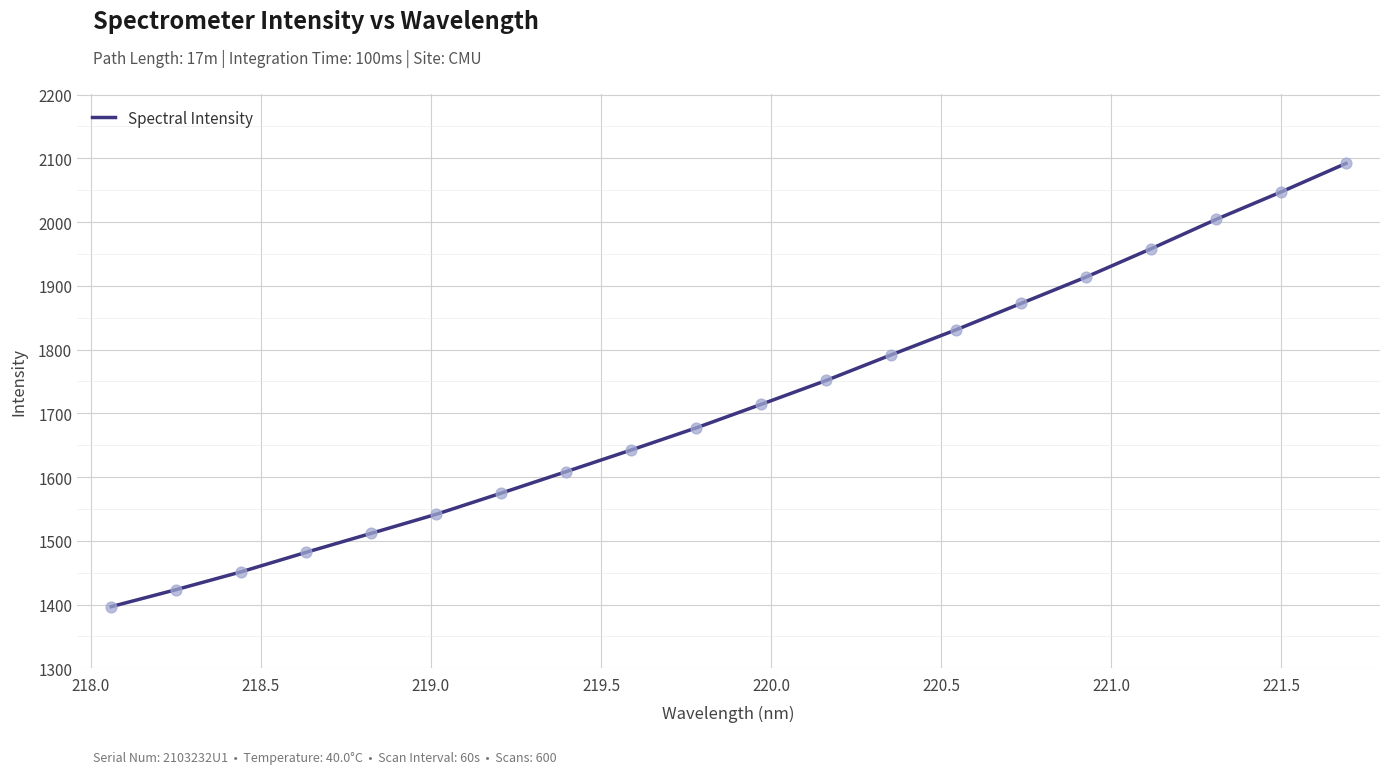

What is the greatest value displayed?

2091.9